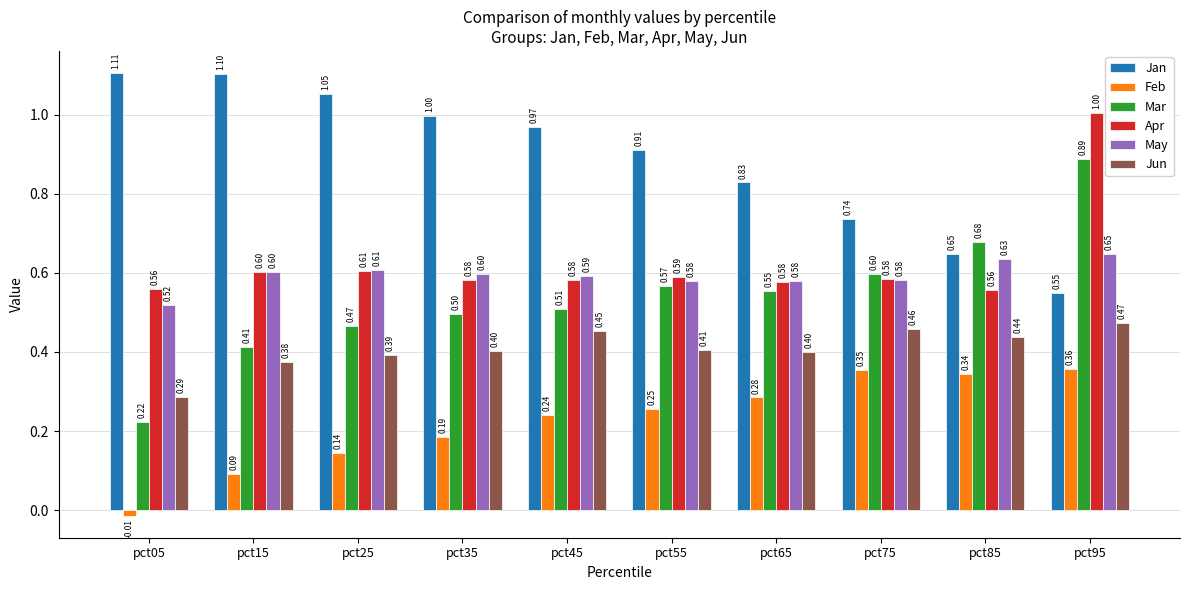

Which series has the largest range (max minus min)?

Mar